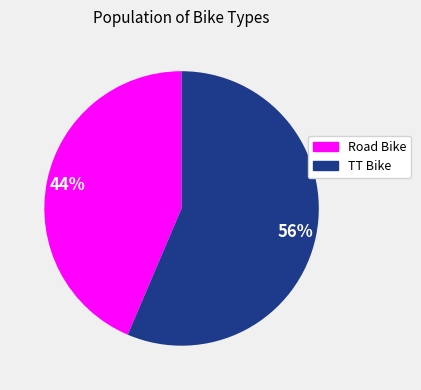

What is the smallest slice in the pie chart?

Road Bike